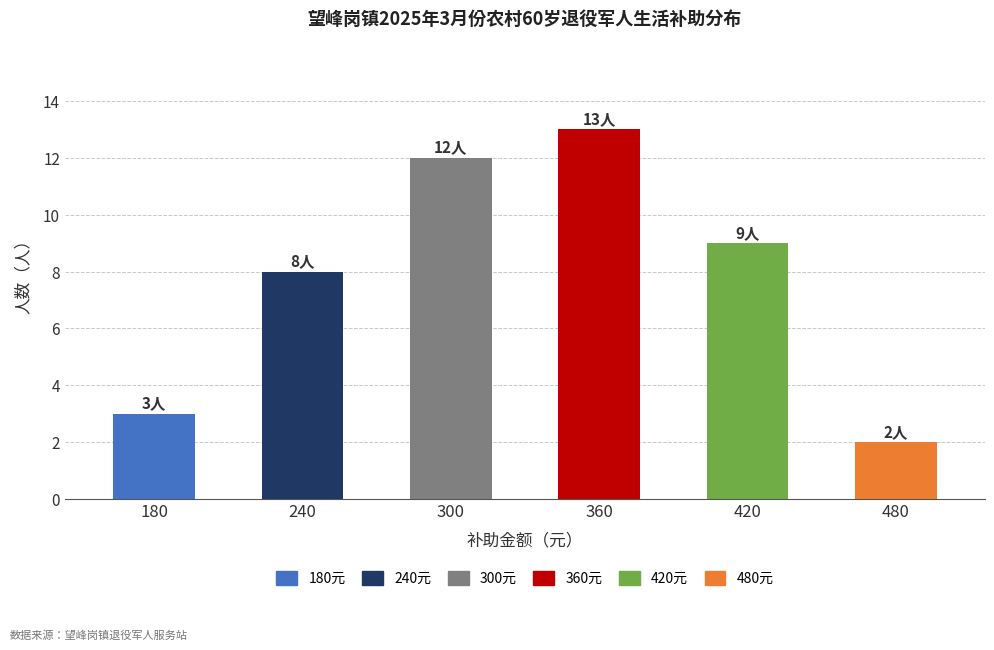

What is the difference between the values at 480 and 180?

1